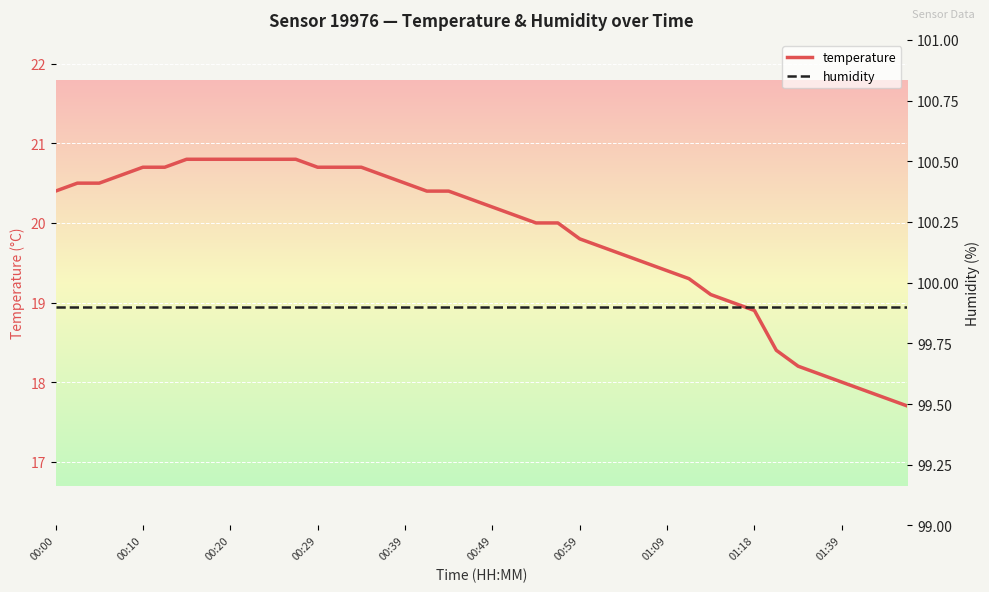

The value of humidity at 10 is 99.9. True or false?

True